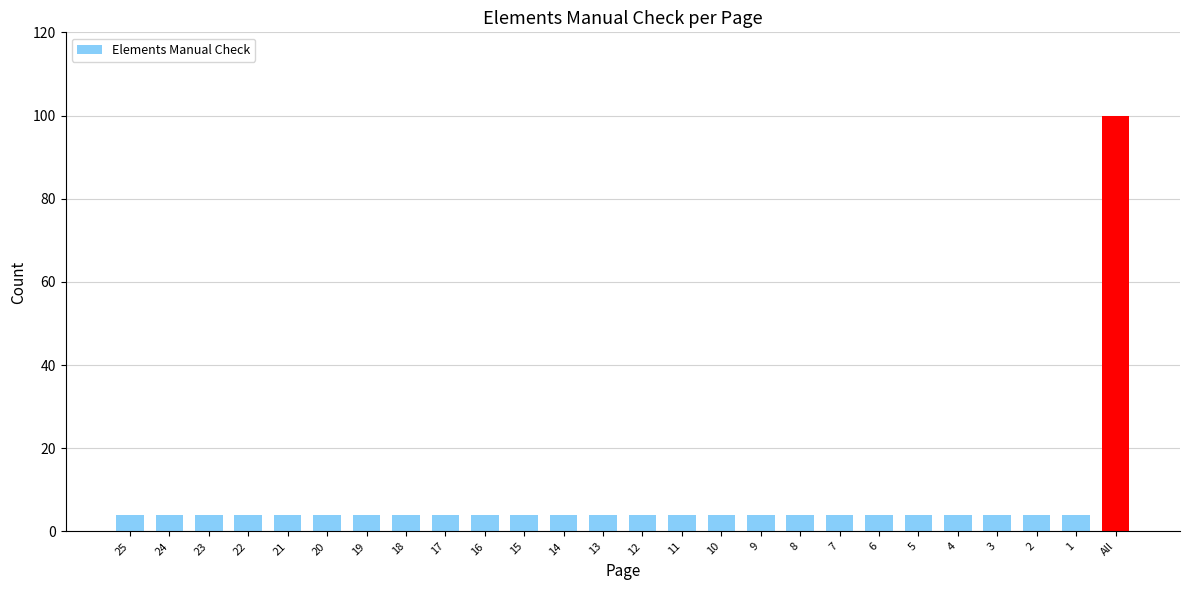

What is the difference between the maximum and minimum values?

96